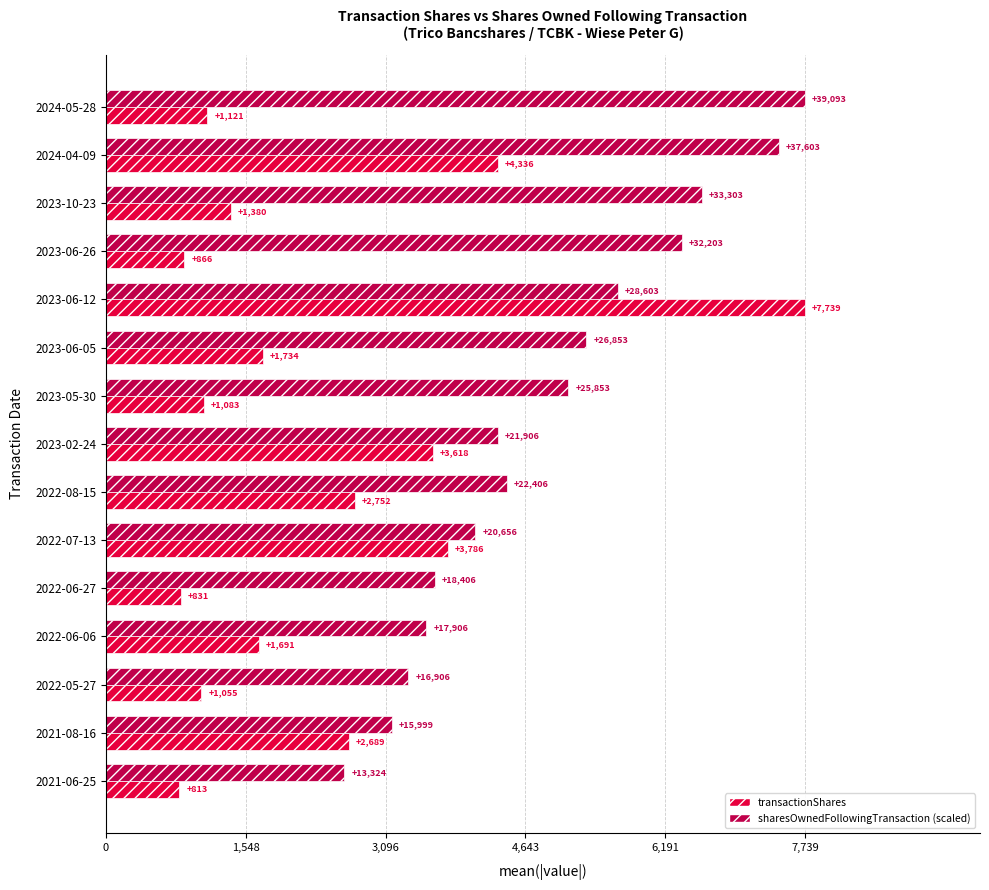

What is the average value of the transactionShares series?

2366.3